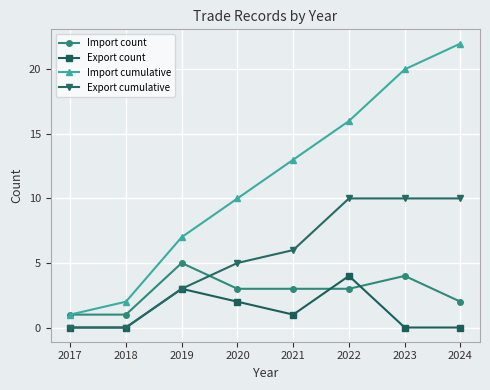

Between 2021 and 2023, which series saw the biggest shift?

Import cumulative